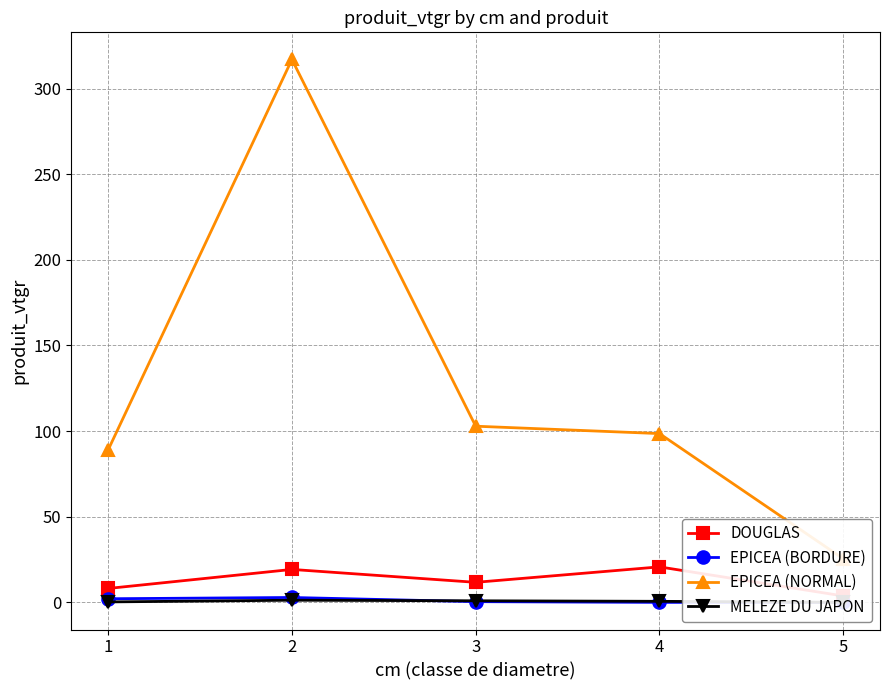

True or false: EPICEA (BORDURE) and EPICEA (NORMAL) cross at least once.

False